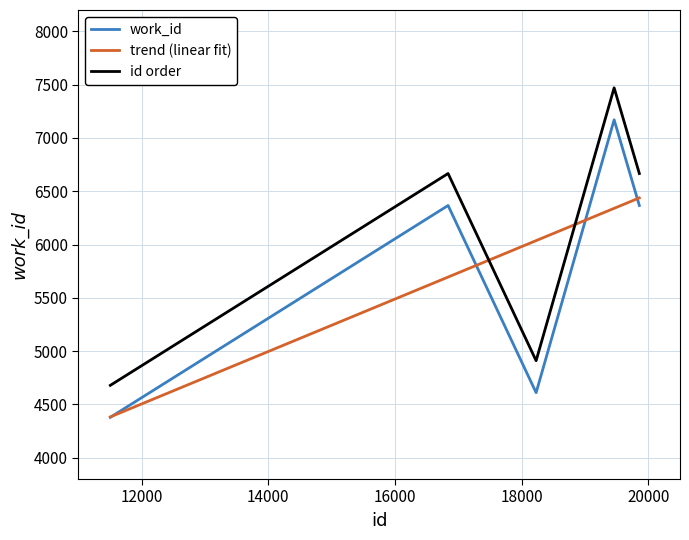

What is the greatest value displayed?

7470.0